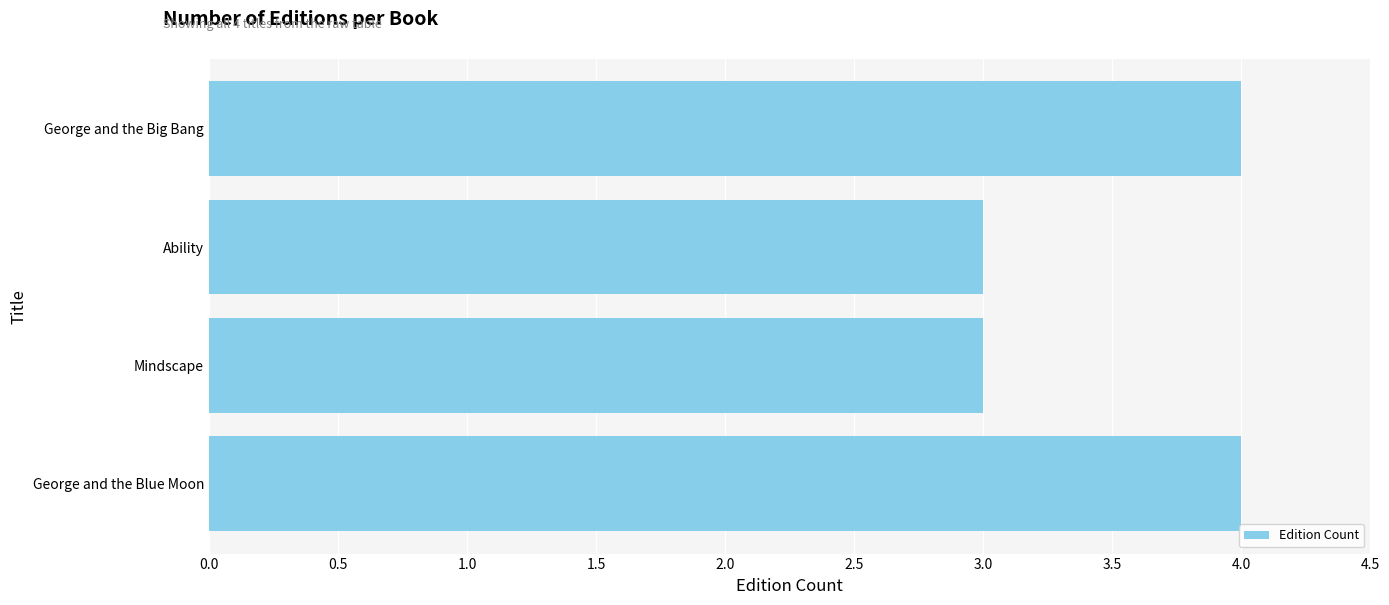

What is the approximate value at George and the Blue Moon?

4